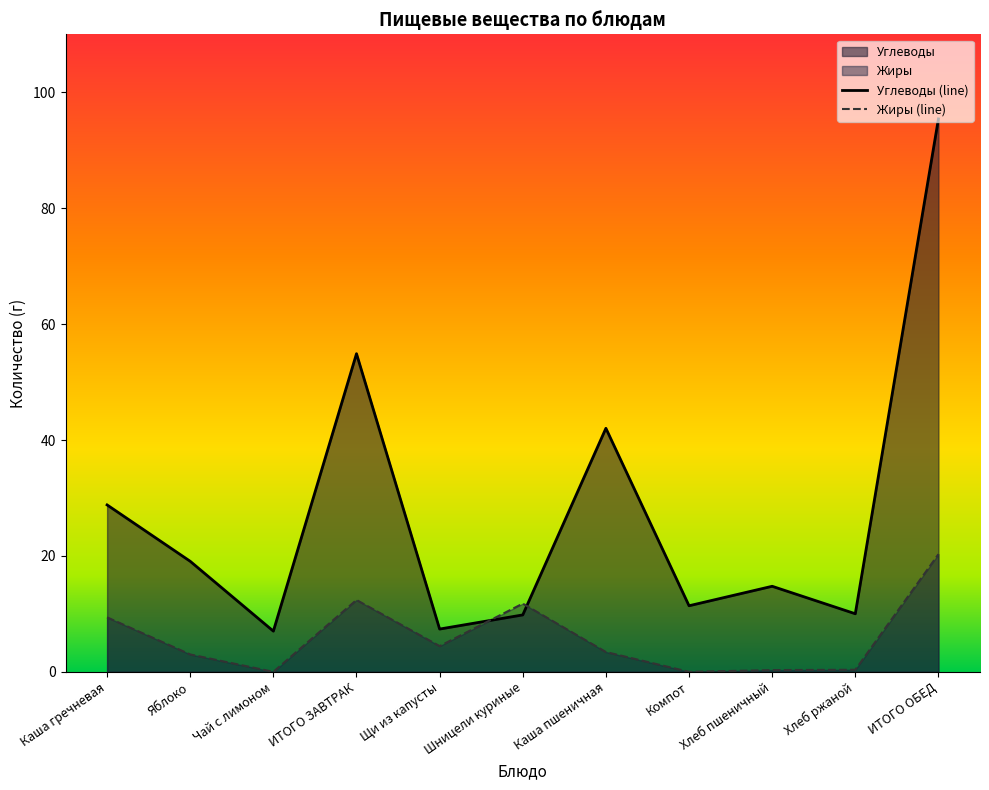

What value does the Жиры series have at Яблоко?

3.0